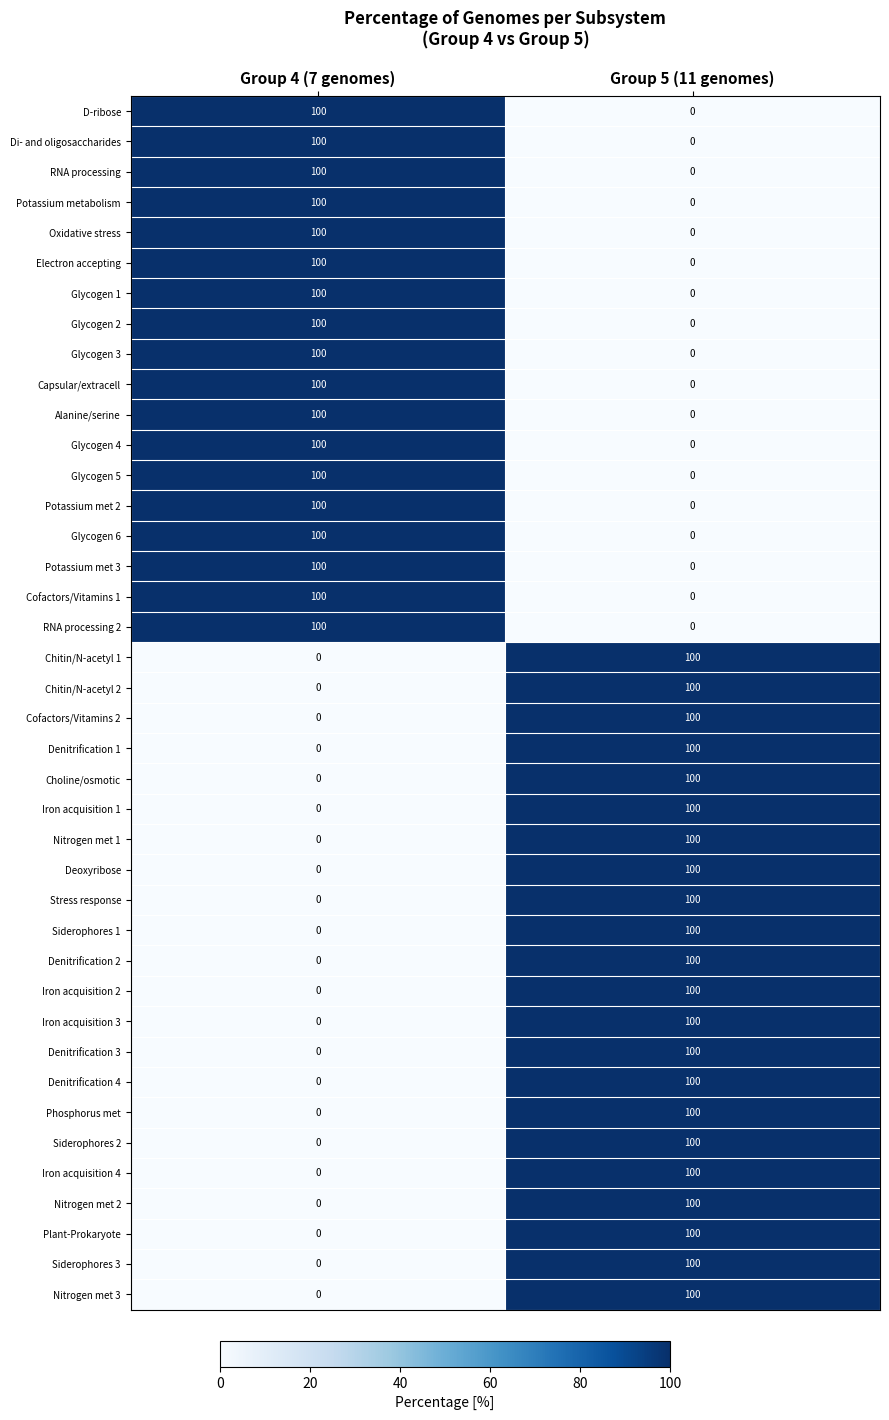

What is the greatest value displayed?

100